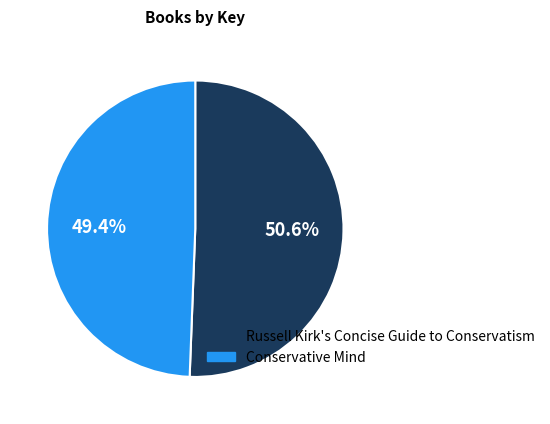

What percentage is the Russell Kirk's Concise Guide to Conservatism slice, to the nearest percent?

51%